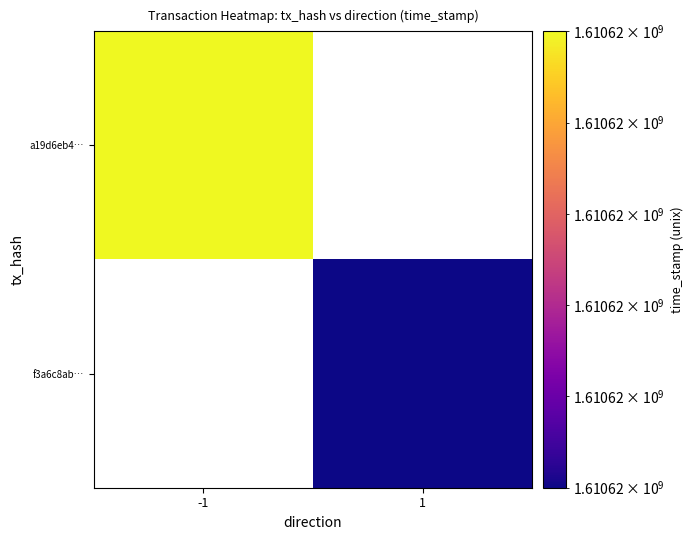

At how many categories does at least one series exceed 1599930840?

2